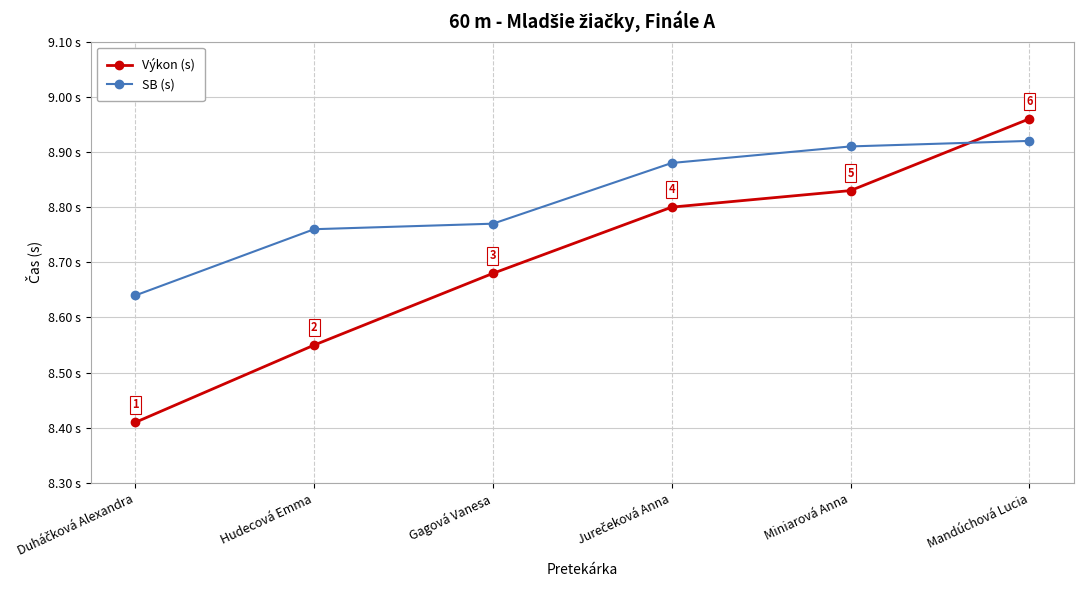

Which series has the largest range (max minus min)?

Výkon (s)